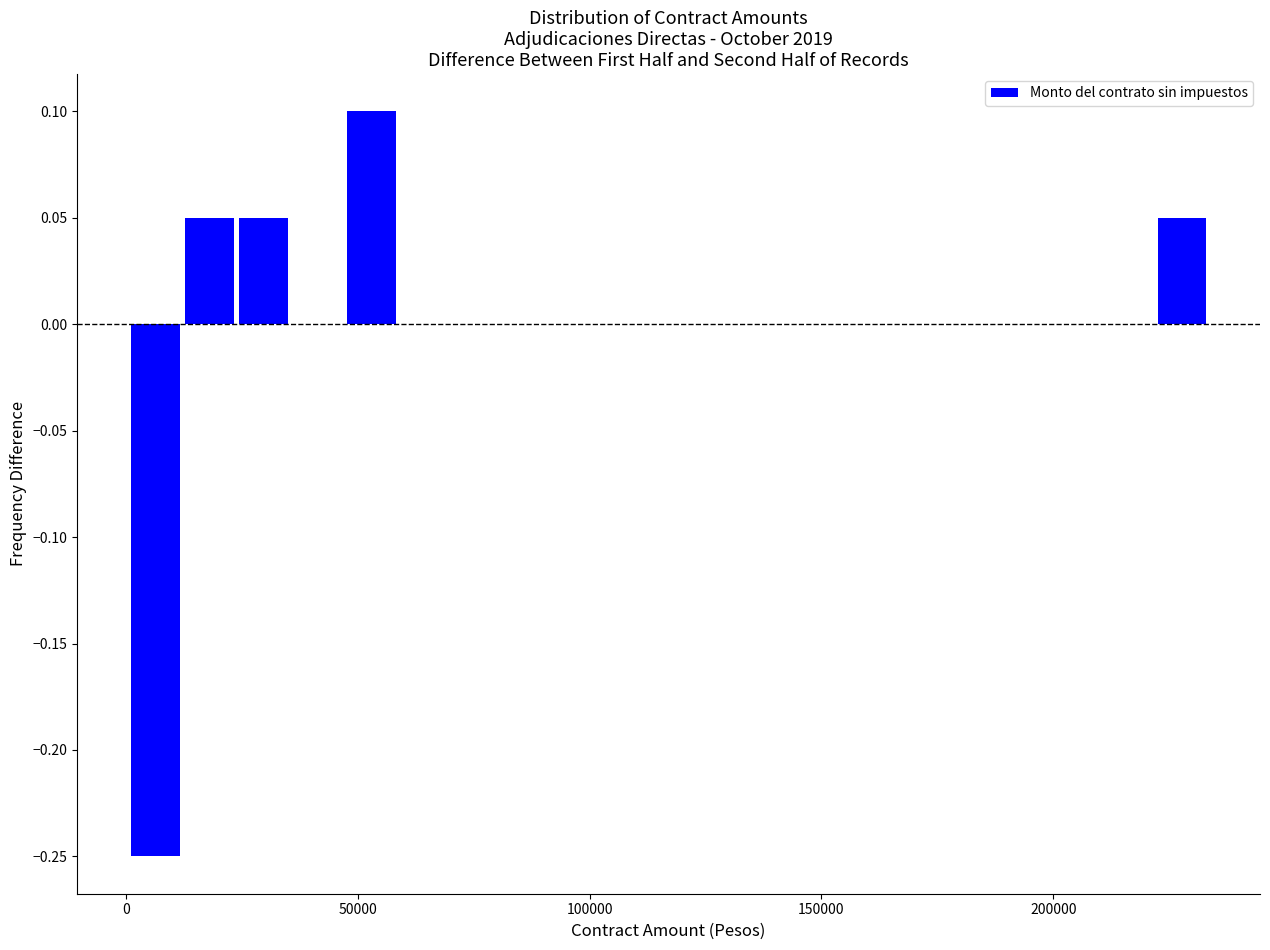

Around what value on the x-axis is the tallest bar? Give the approximate position of its centre, as read against the axis.

55000